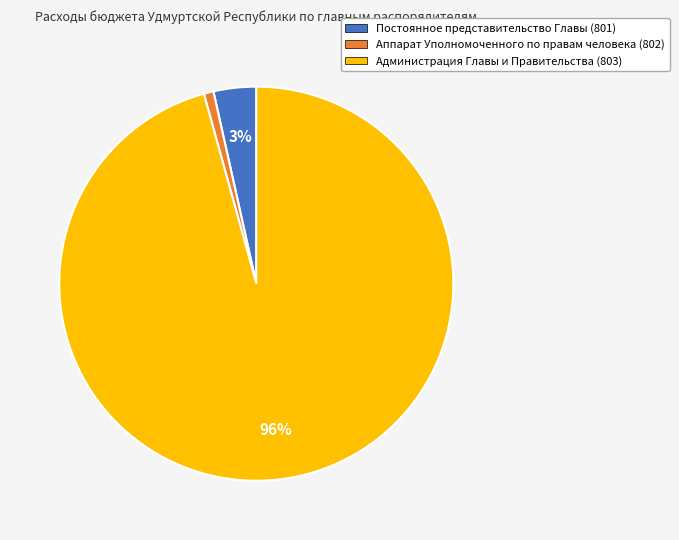

To the nearest percent, what is the difference between the largest and smallest slice percentages?

95%